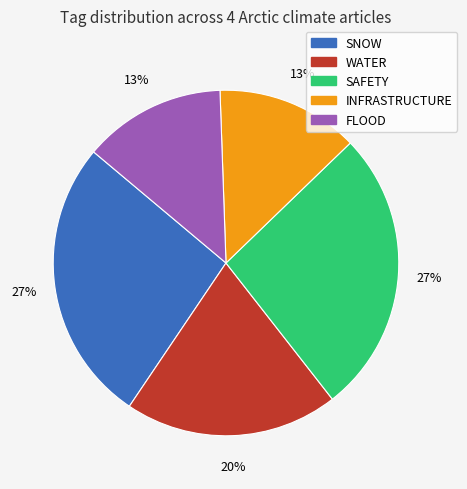

To the nearest percent, what is the average slice percentage?

20%